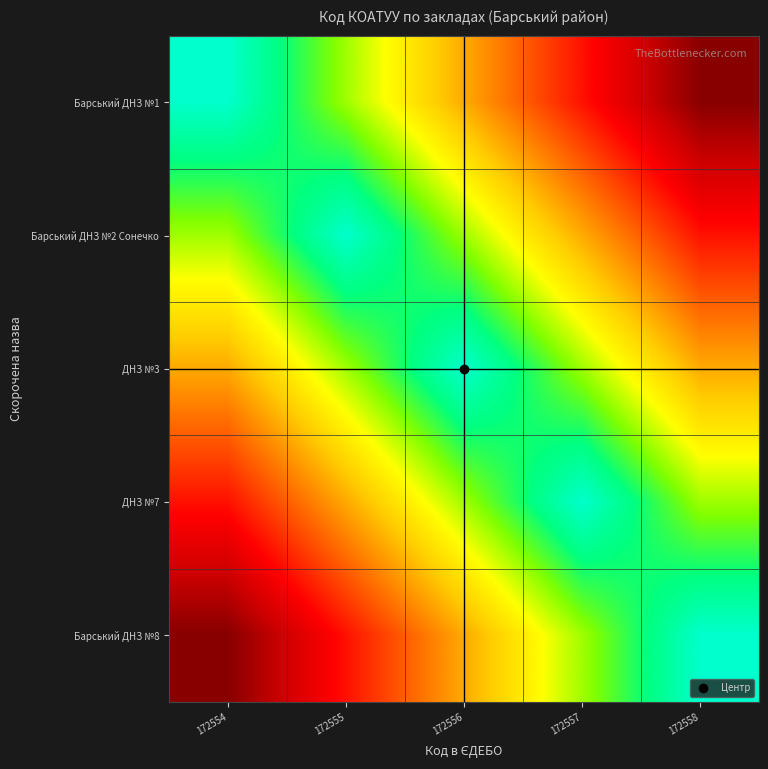

Which has a higher value, 172554 or 172558?

172554